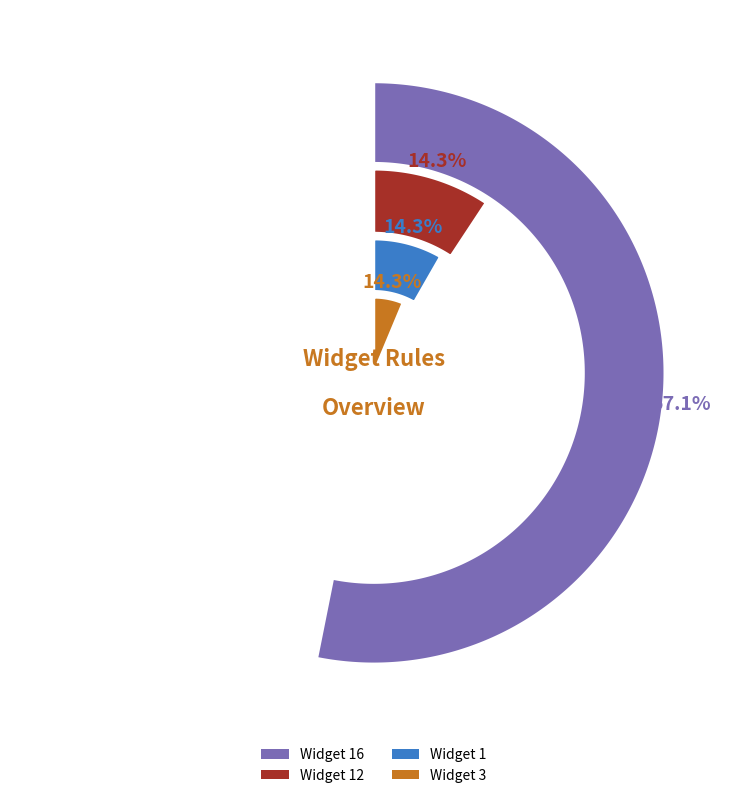

Is it true that Widget 16 is 1% of the pie?

False